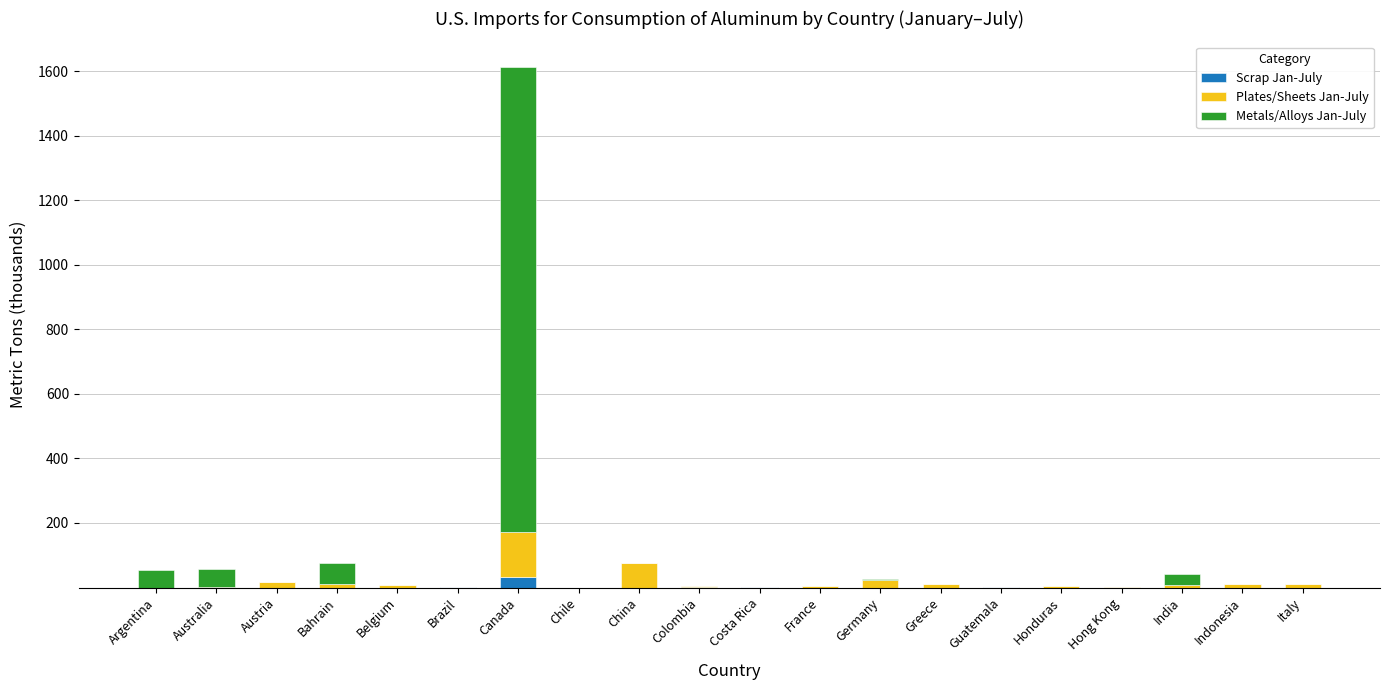

At which category is the sum across all series the highest?

Canada